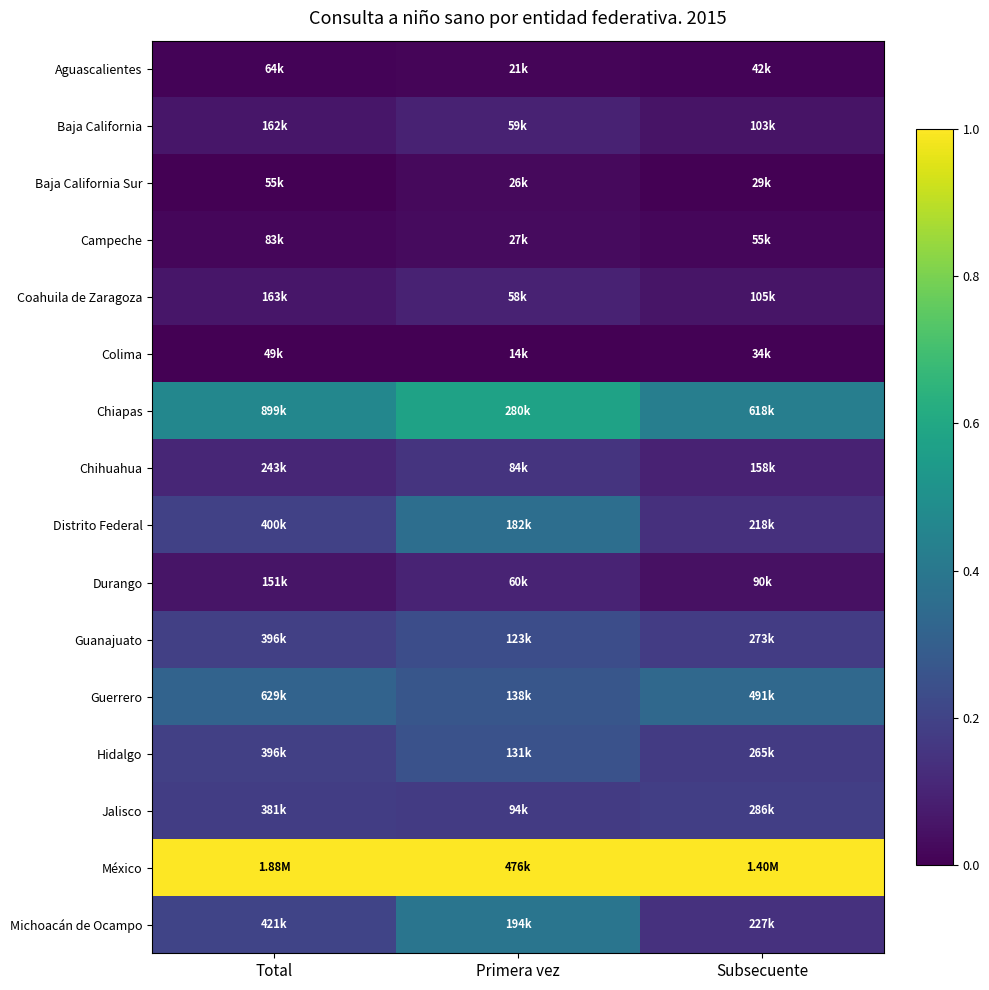

Rank the series by their maximum value, from lowest to highest.

Colima, Aguascalientes, Baja California Sur, Campeche, Coahuila de Zaragoza, Baja California, Durango, Chihuahua, Jalisco, Guanajuato, Hidalgo, Guerrero, Distrito Federal, Michoacán de Ocampo, Chiapas, México